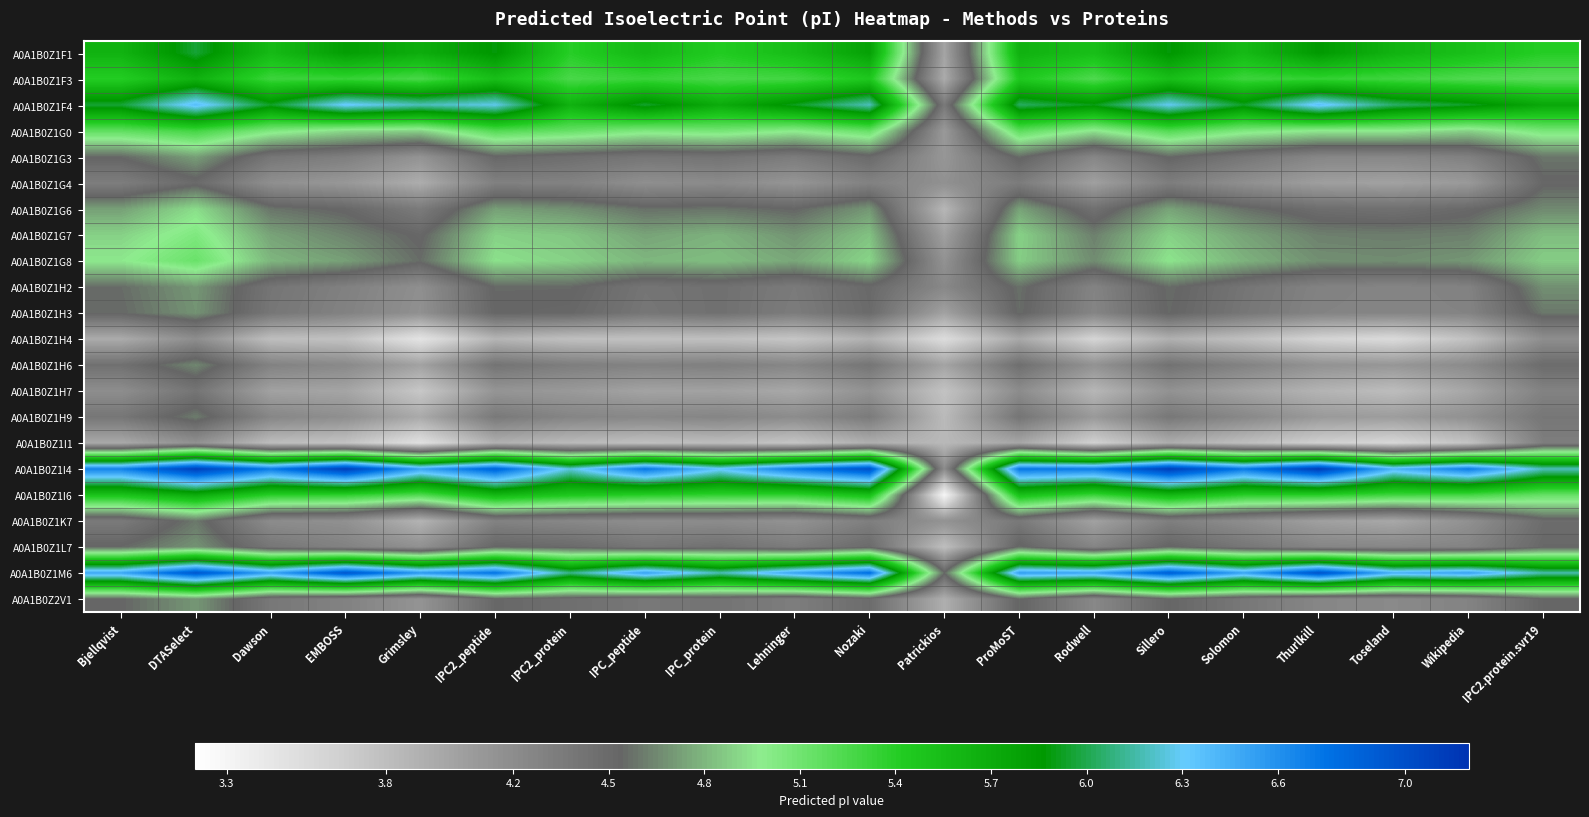

What is the total value across all series at IPC2_peptide?

108.6